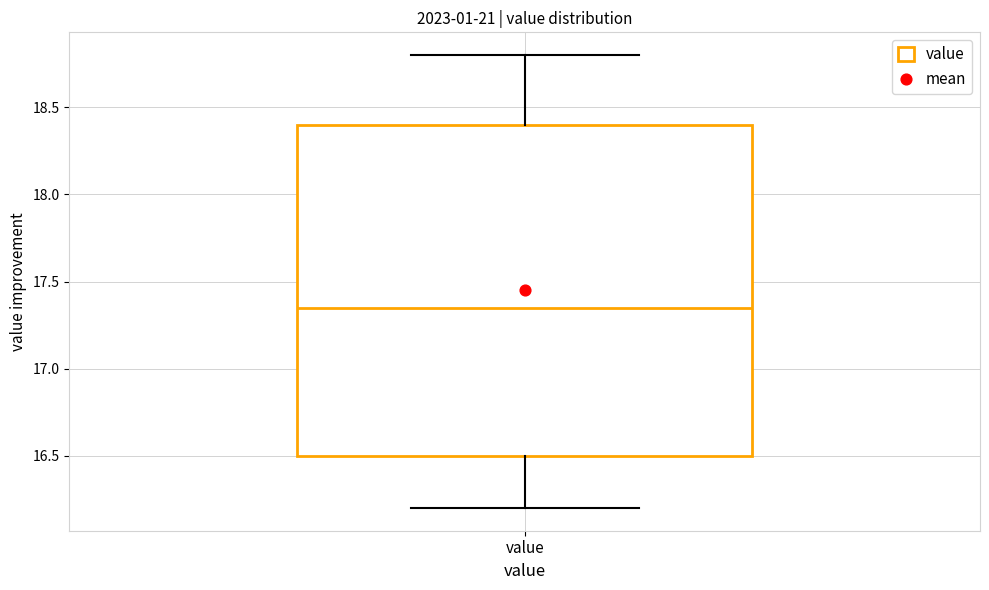

Read this box plot against the y-axis: the position of the median line, the range covered by the box, and the ends of both whiskers. The values are not printed on the chart, so give them approximately, as read against the axis.

median 17.35, box 16.50 to 18.40, whiskers 16.20 to 18.80